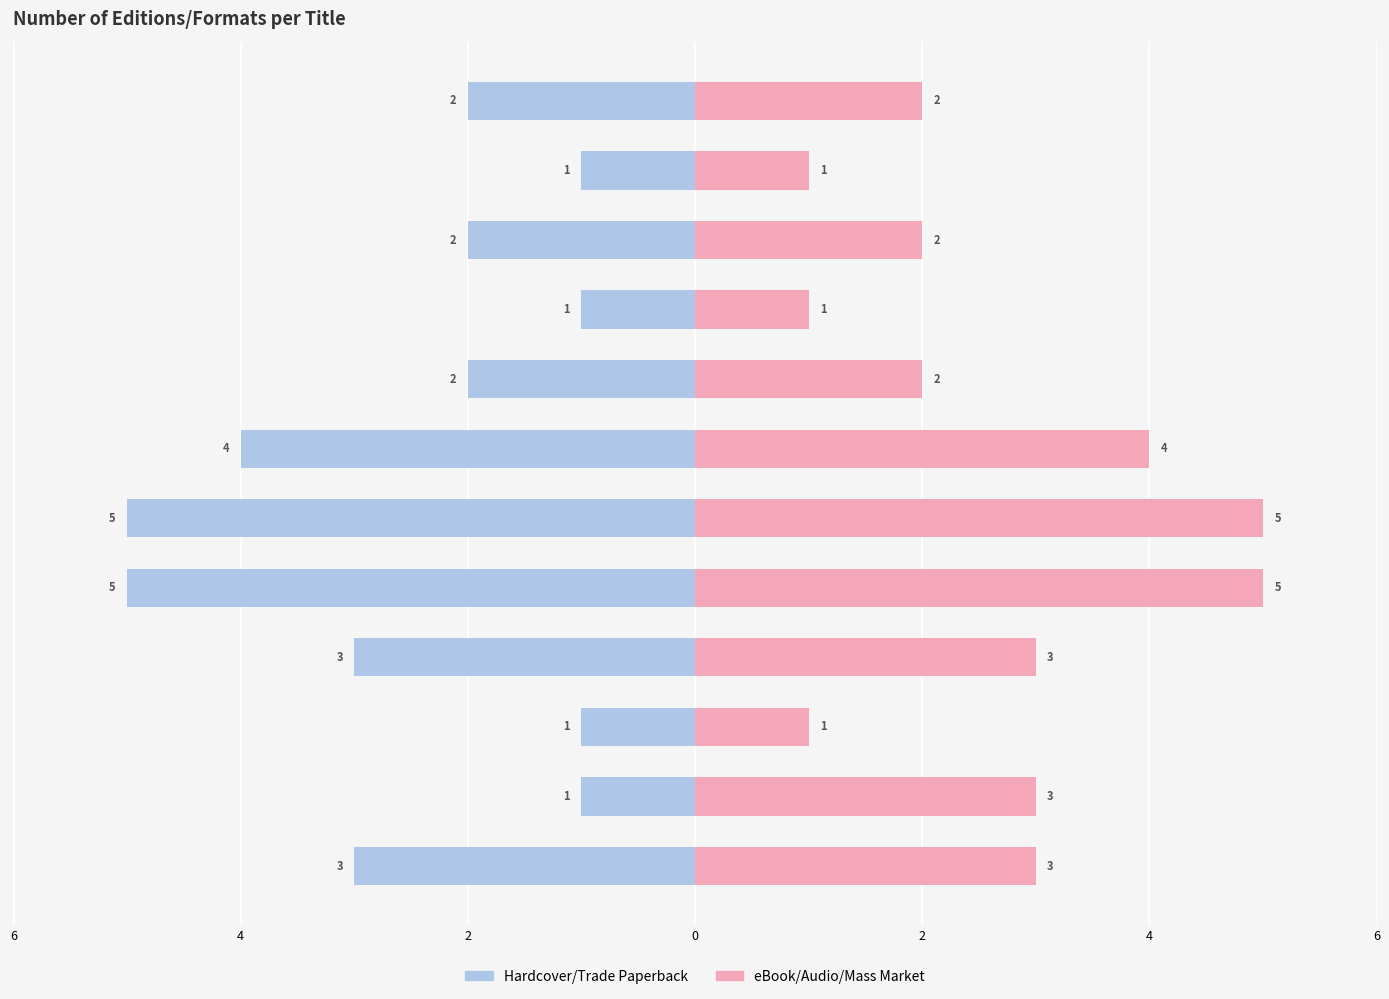

Between Monster's Legacy and Spin, which is larger?

Monster's Legacy